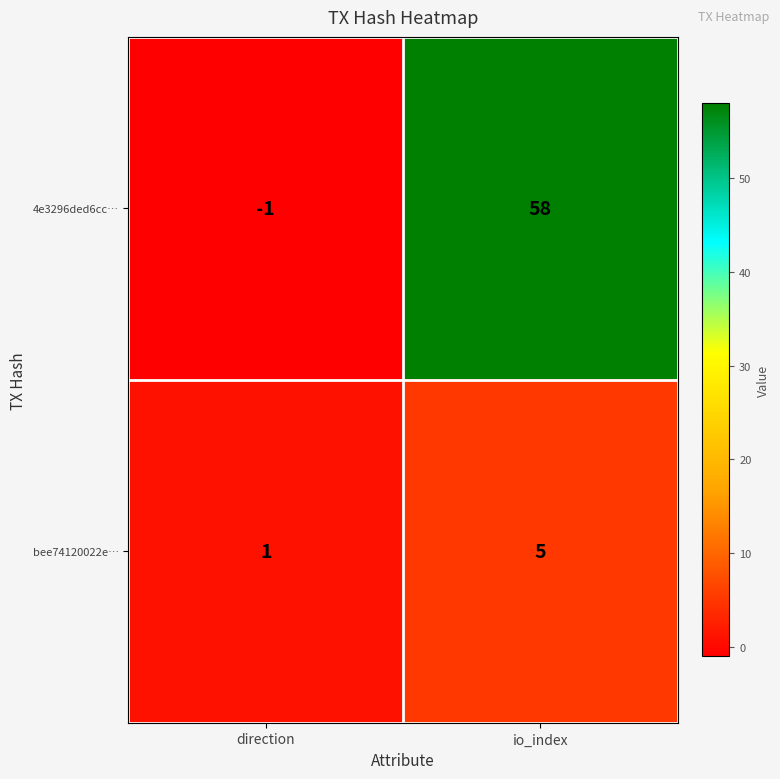

Is it true that 4e3296ded6cc… equals -1 at direction?

True